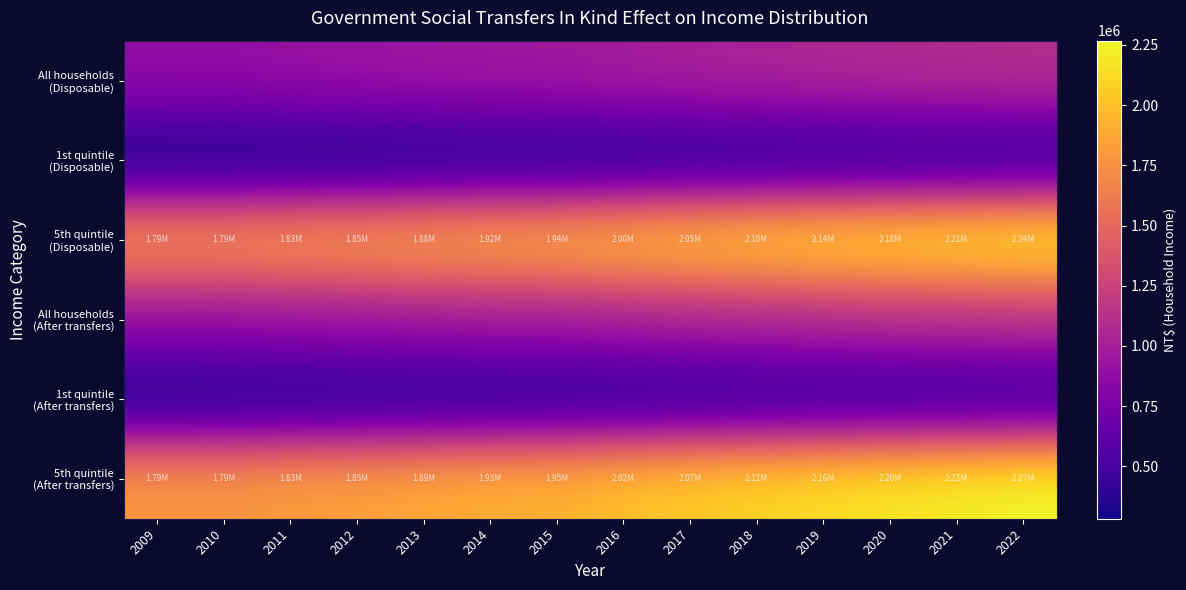

Which series has the largest total across all categories?

5th quintile (After transfers)